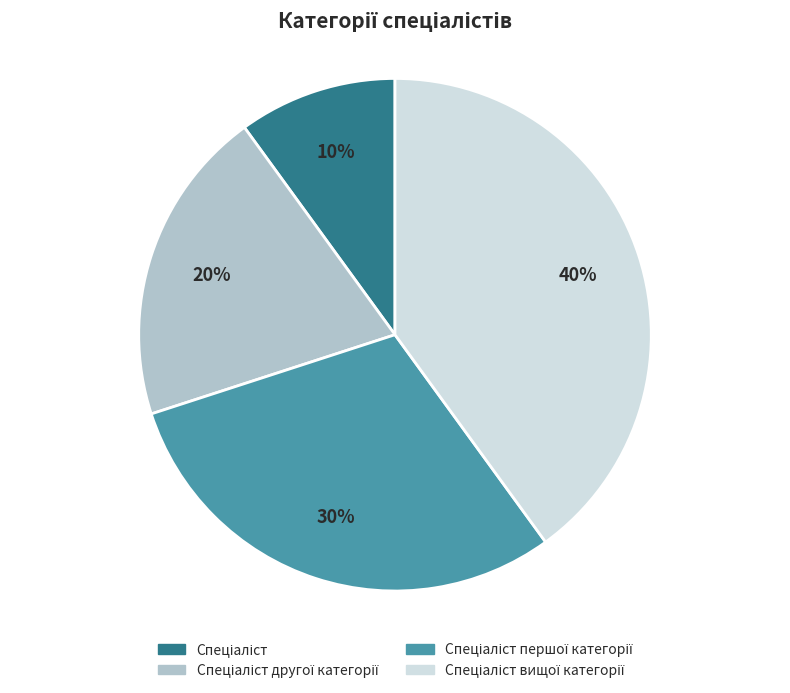

To the nearest percent, what is the difference between the largest and smallest slice percentages?

30%